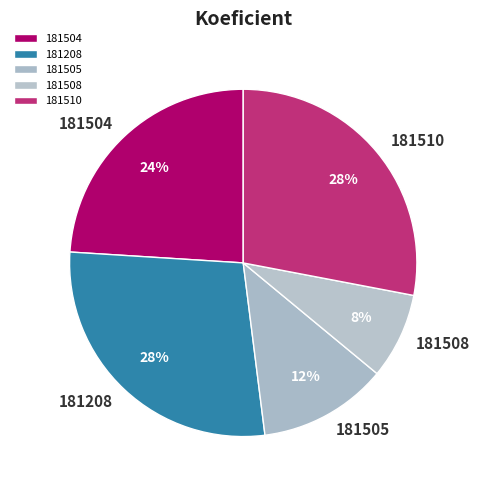

To the nearest percent, what is the difference between the largest and smallest slice percentages?

20%